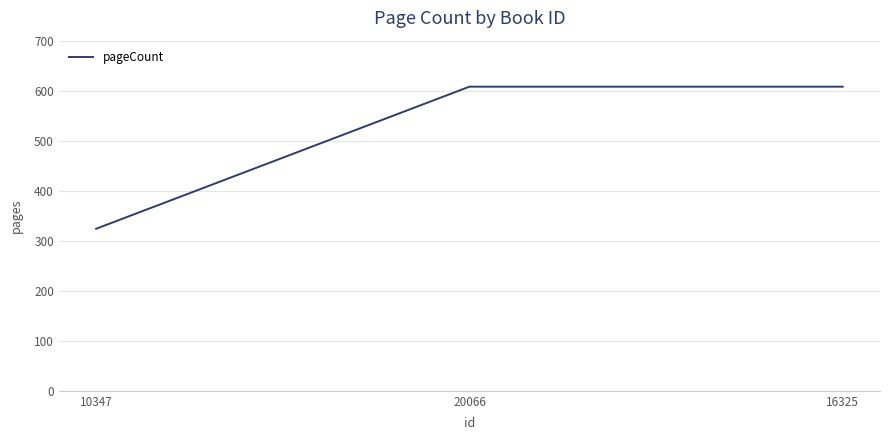

Approximately how many times larger is the value at 10347 compared to 16325?

0.5